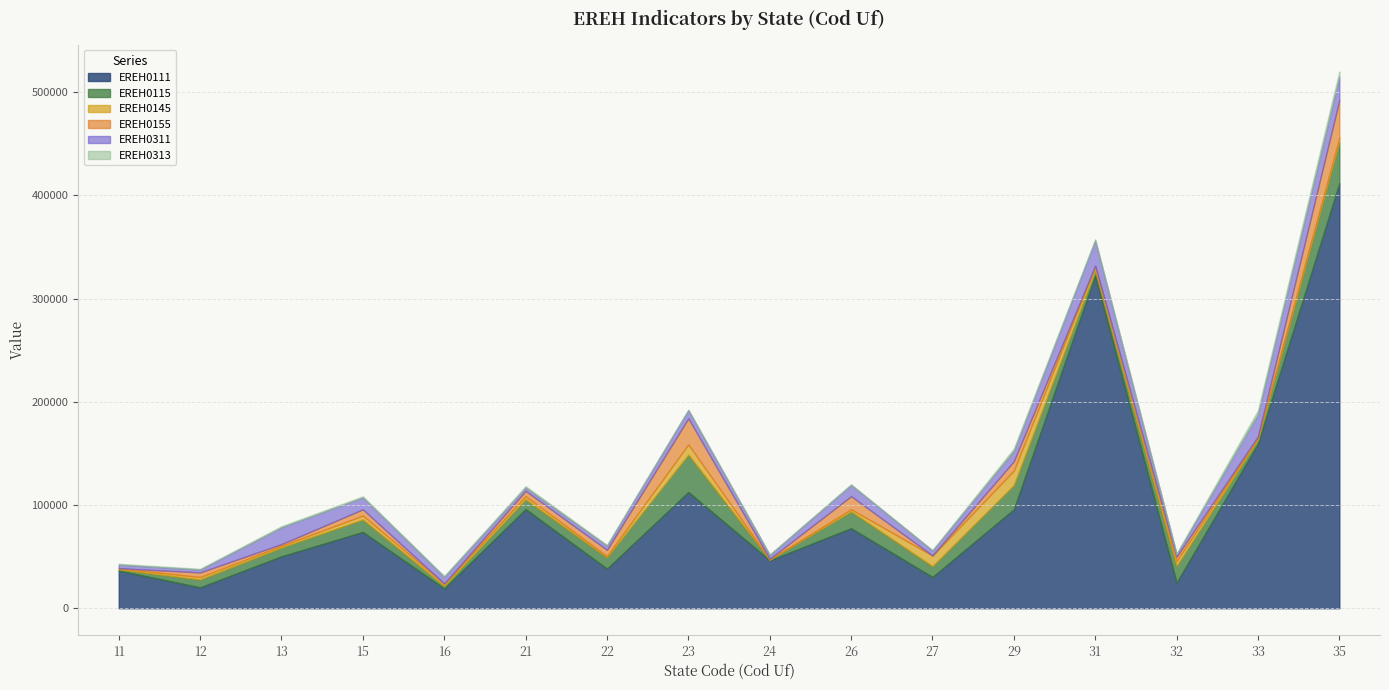

Which series has the largest total across all categories?

EREH0111